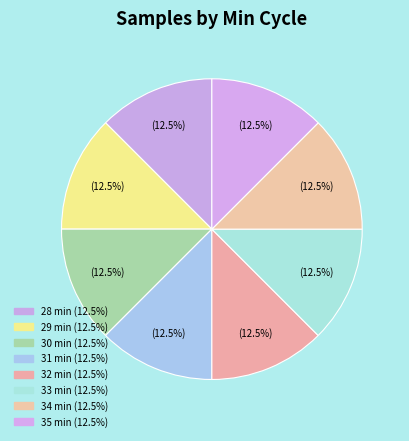

What is the largest slice in the pie chart?

29 min